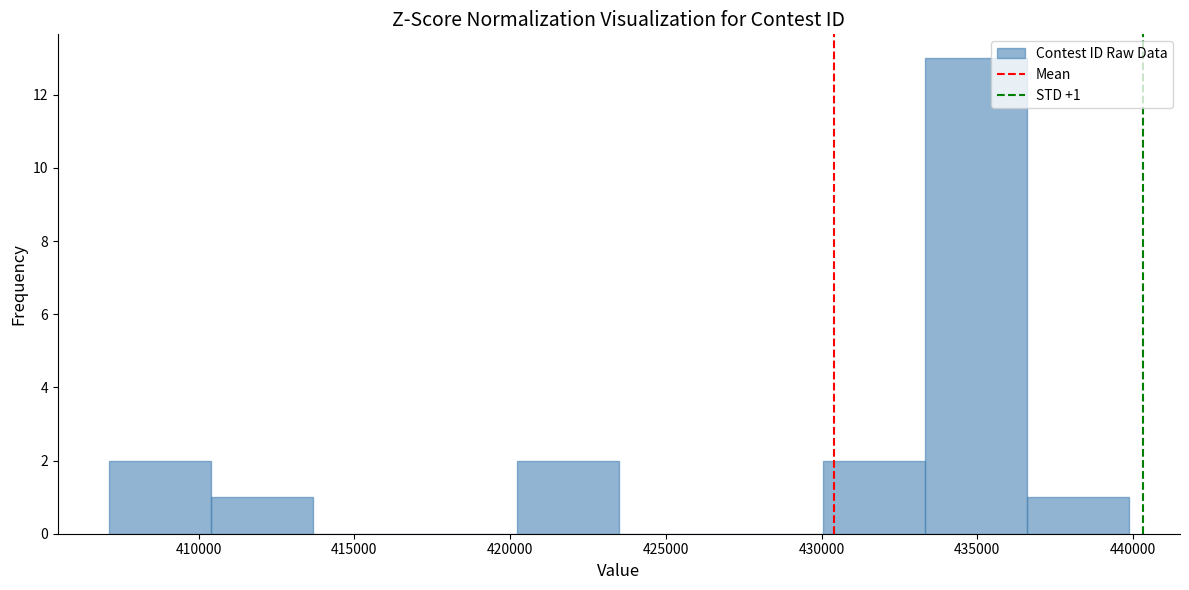

Over which range of the x-axis is the bar tallest?

433500 to 436500